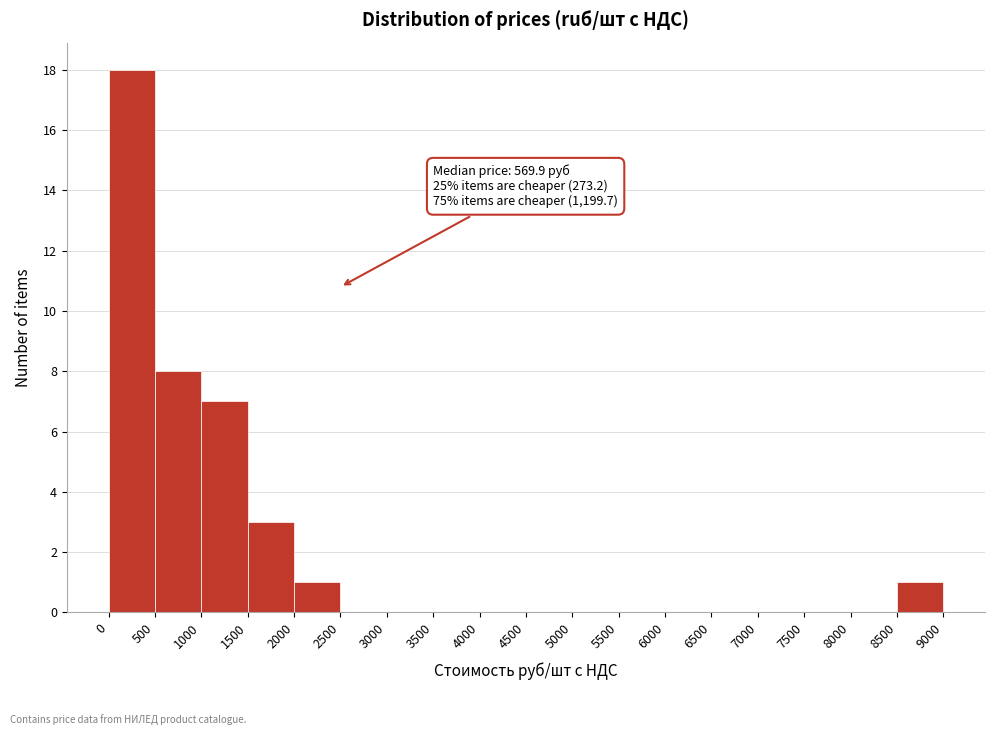

Over which range of the x-axis is the bar tallest?

0 to 500